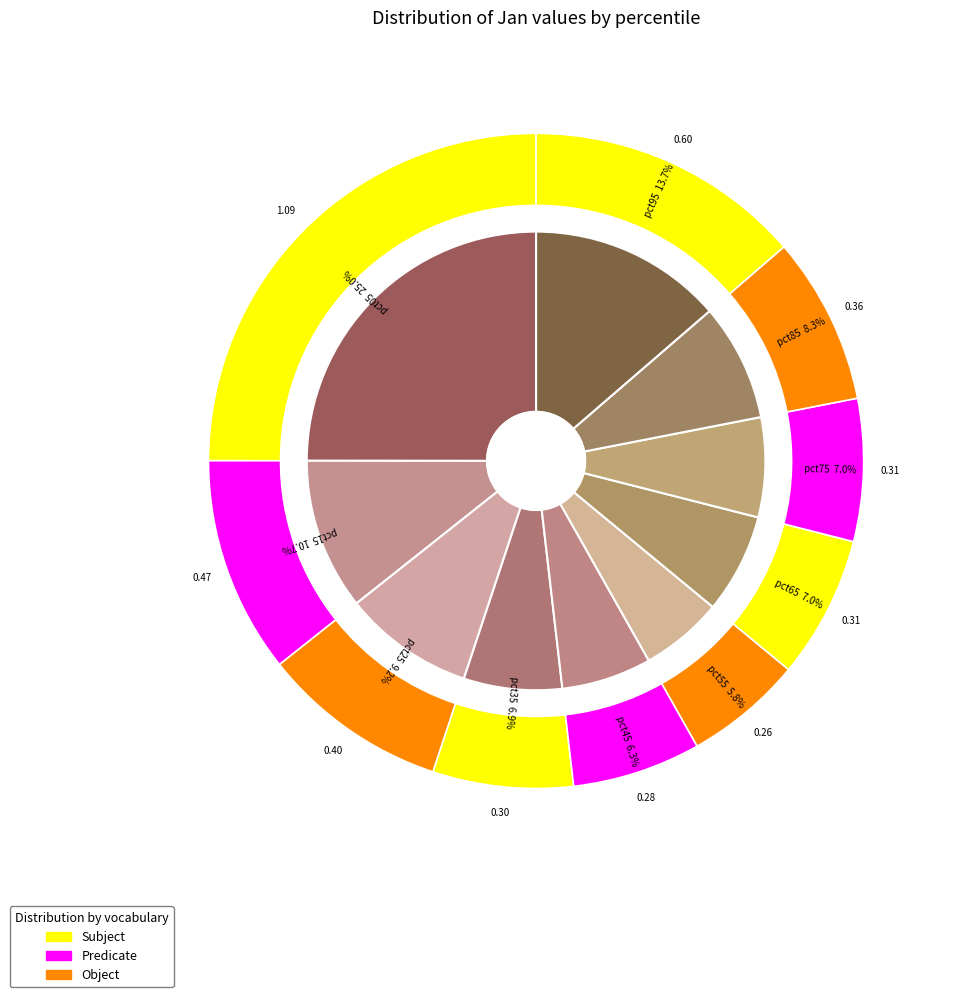

Which category has the biggest portion of the pie?

pct05